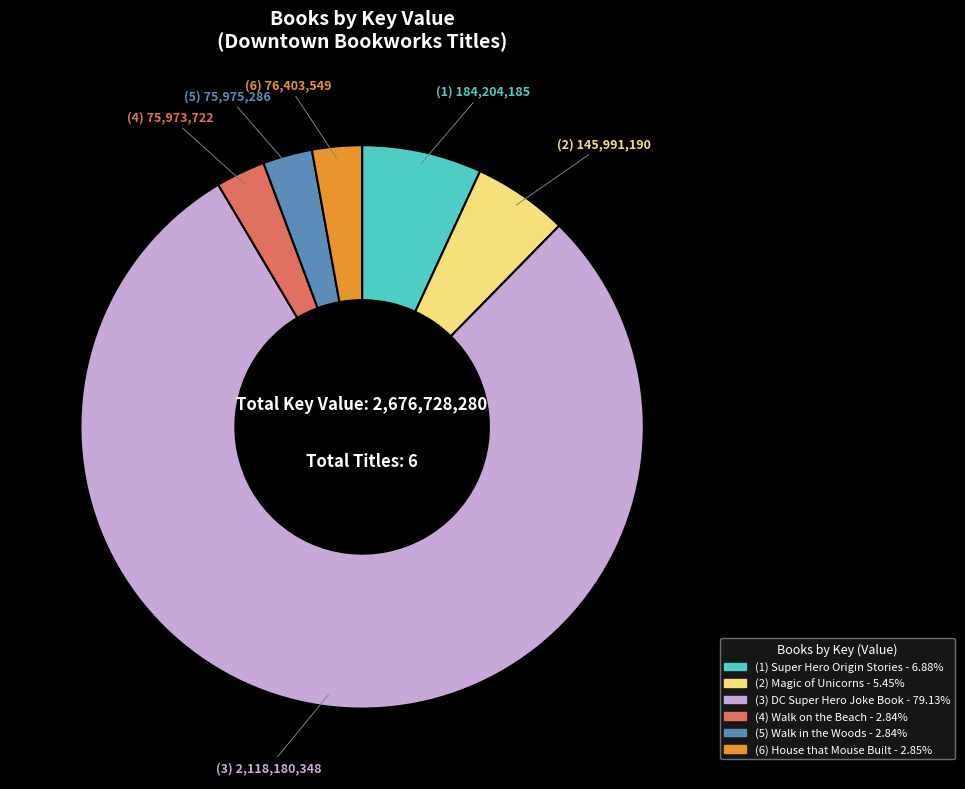

Does any single category account for the majority?

Yes